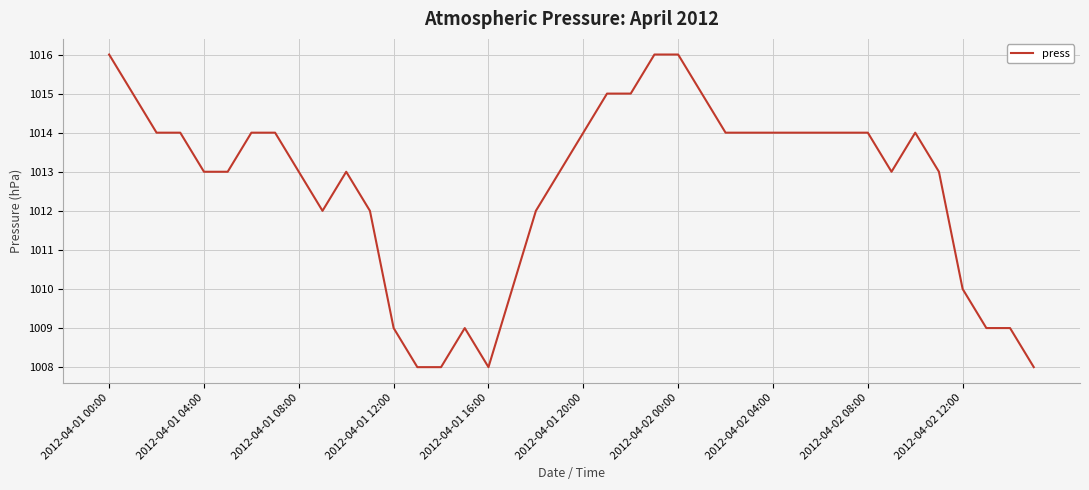

What is the difference between the maximum and minimum values?

8